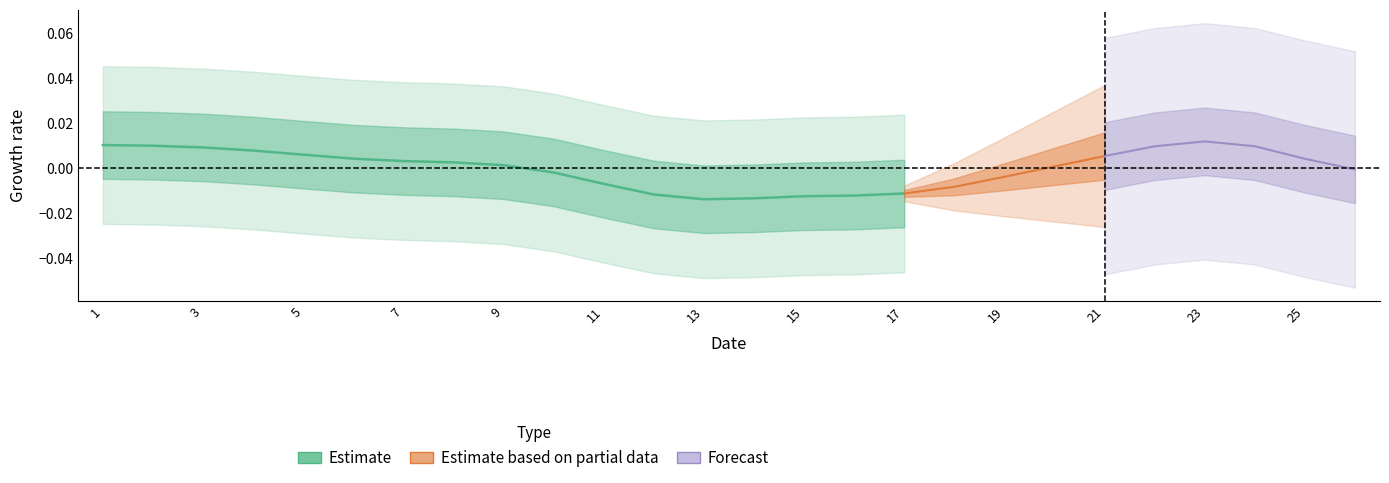

The chart shows a value of -0.0 at 15. True or false?

True